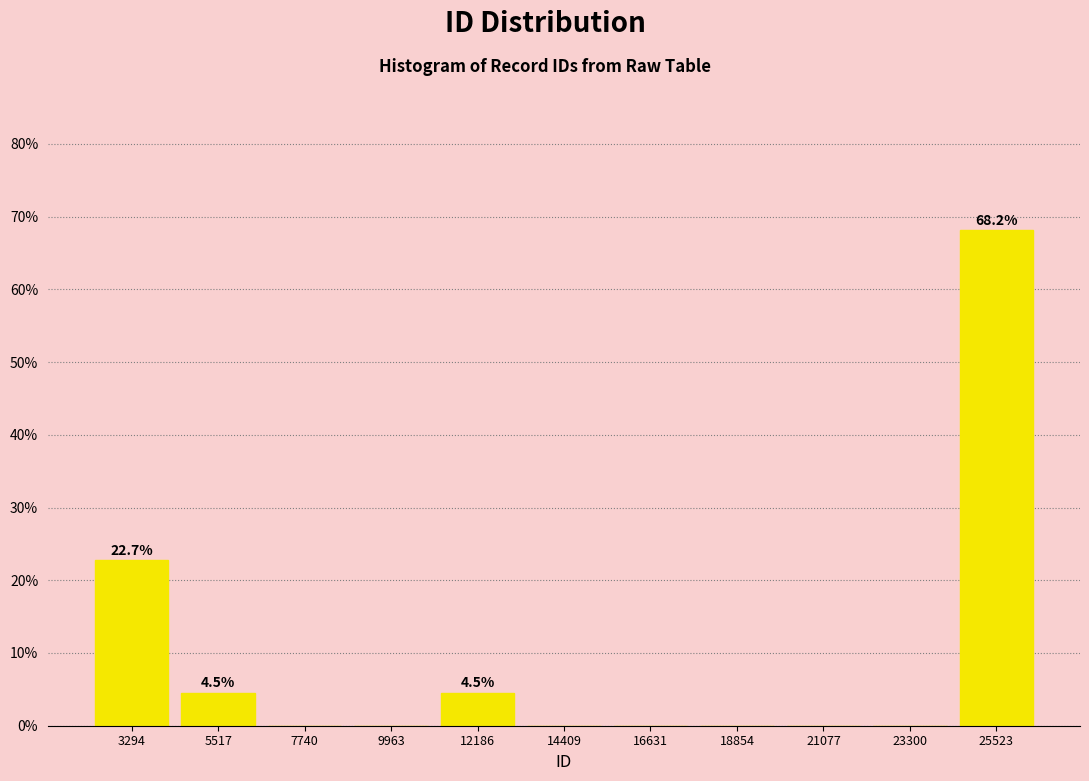

Which range on the x-axis has the tallest bar?

24500 to 26500